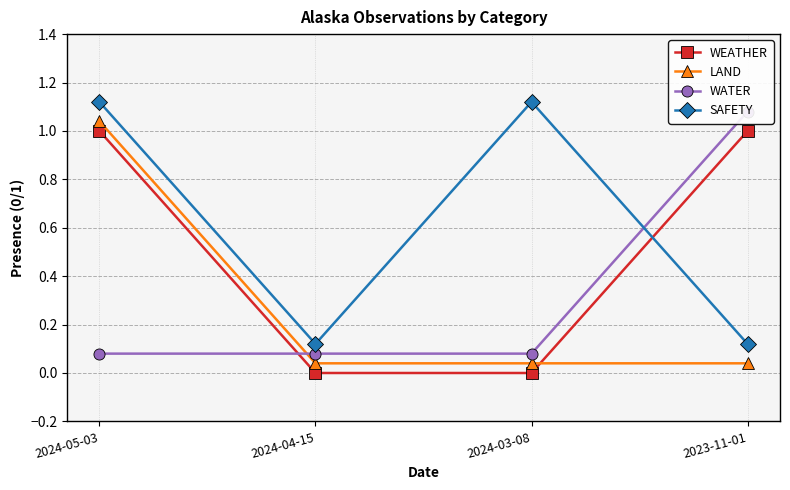

Is this an area chart (filled region under the line)?

No